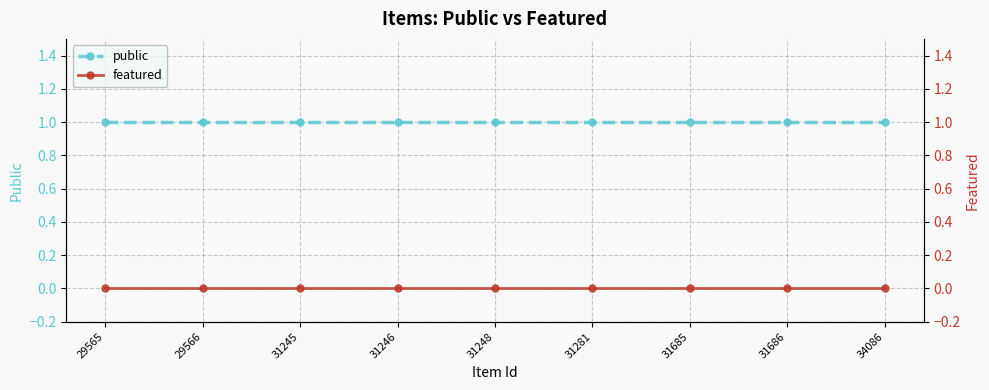

True or false: featured and public cross at least once.

False